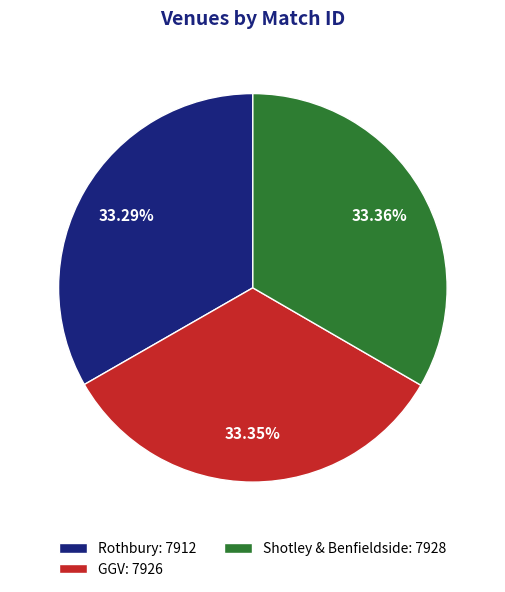

How much of the chart is everything except Shotley & Benfieldside?

66.6%